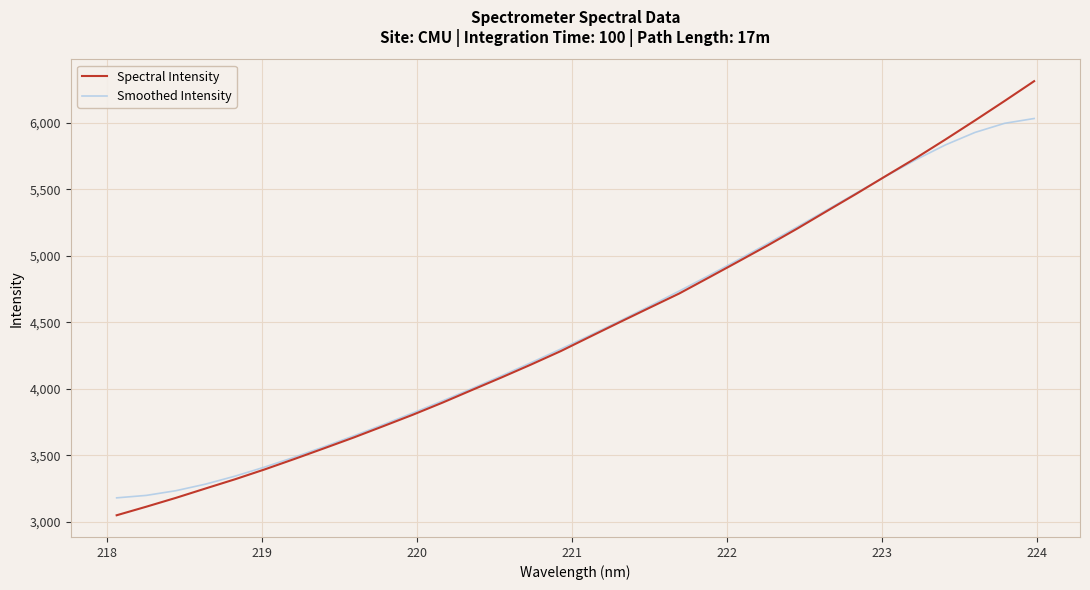

Rank the series by their maximum value, from highest to lowest.

Spectral Intensity, Smoothed Intensity